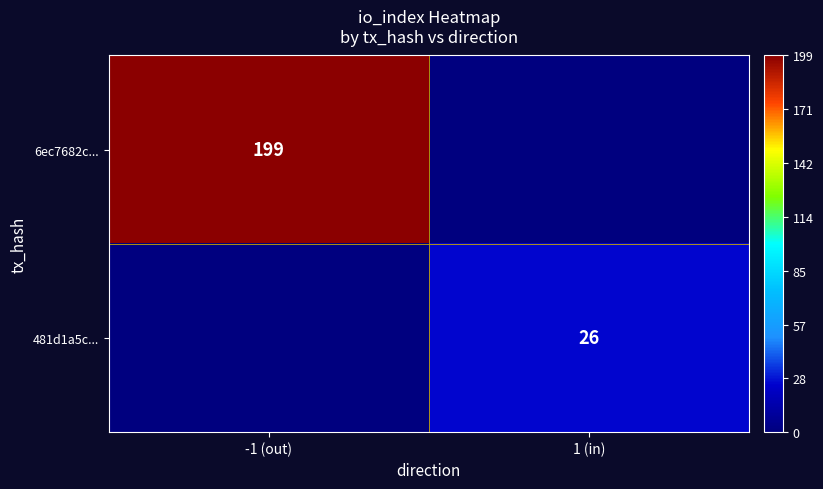

True or false: 6ec7682c... has a value of 261 at -1 (out).

False